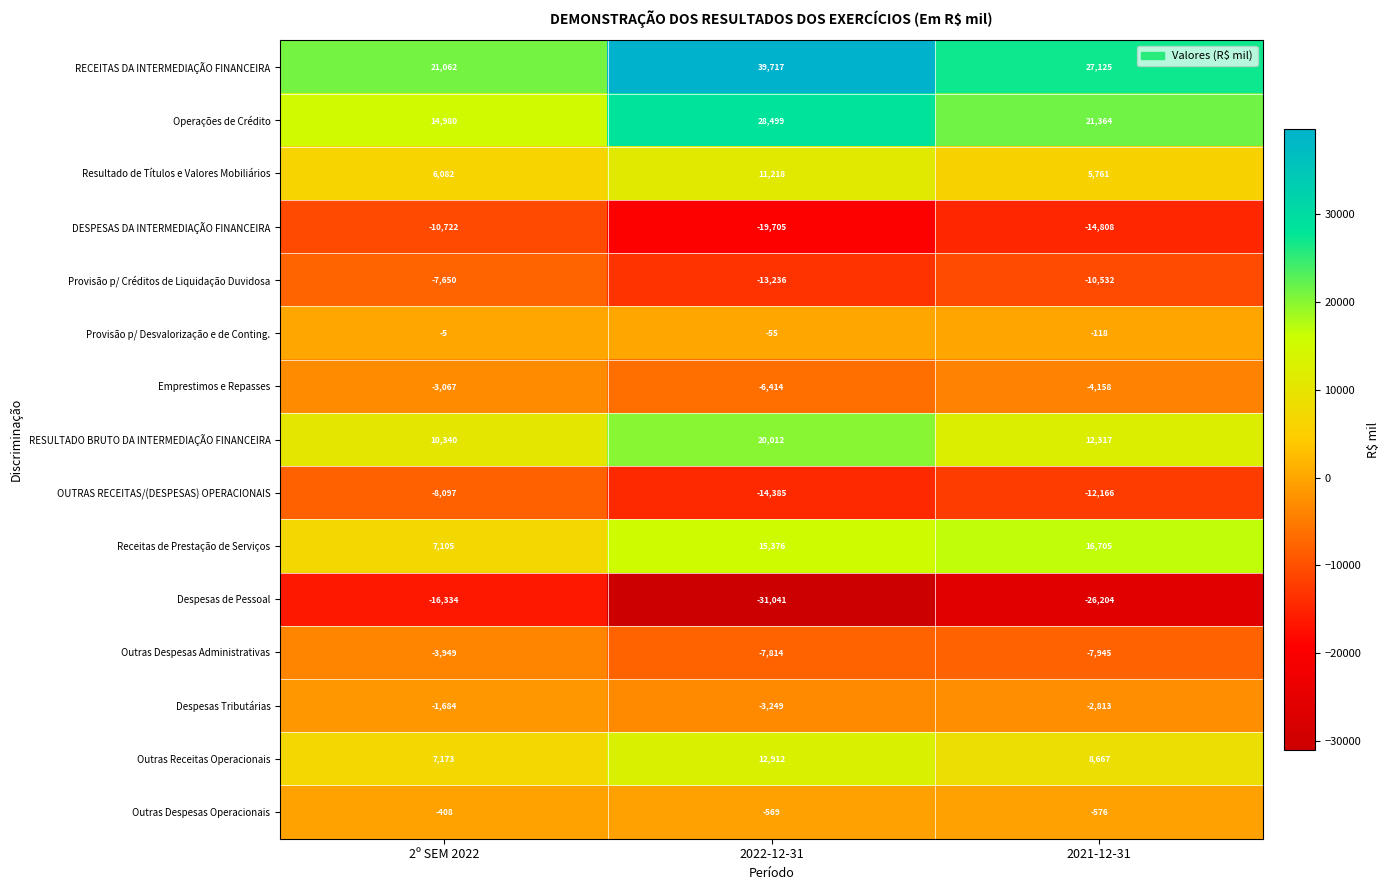

What is the sum of the OUTRAS RECEITAS/(DESPESAS) OPERACIONAIS values at 2021-12-31 and 2º SEM 2022?

-20263